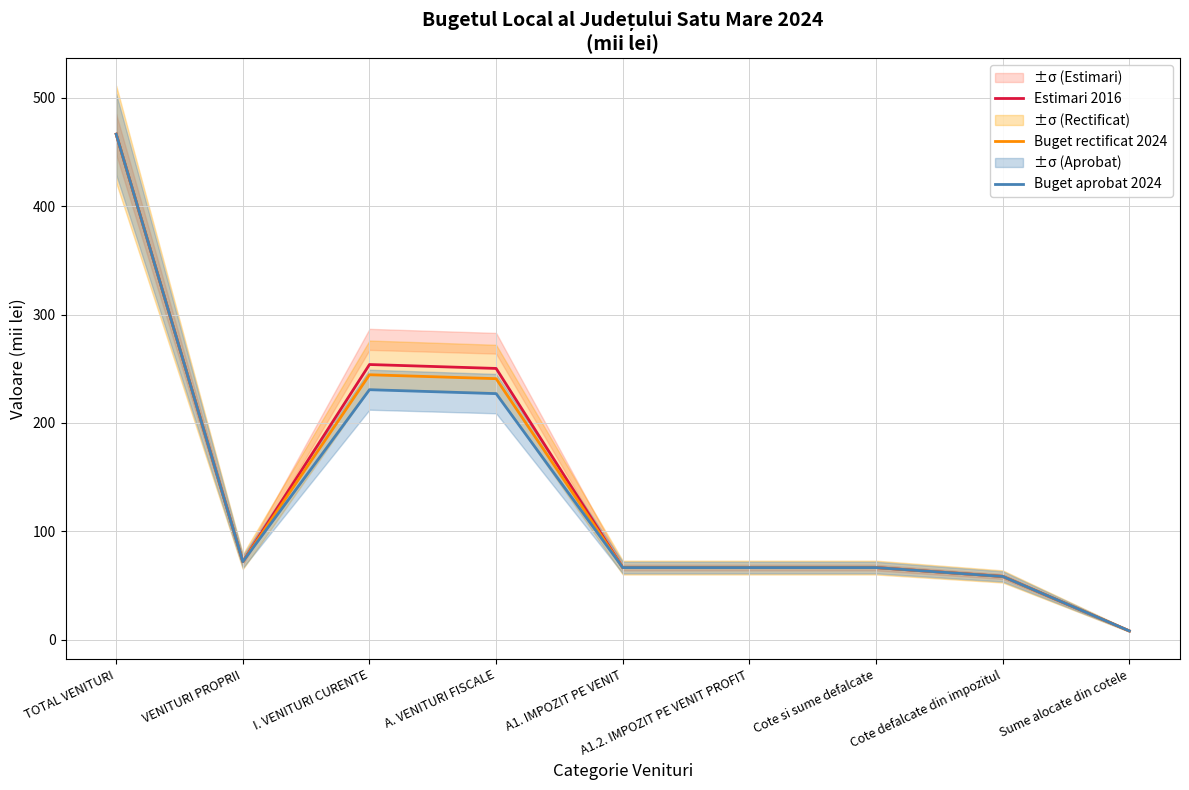

At which category does Buget aprobat 2024 reach its first local peak?

I. VENITURI CURENTE